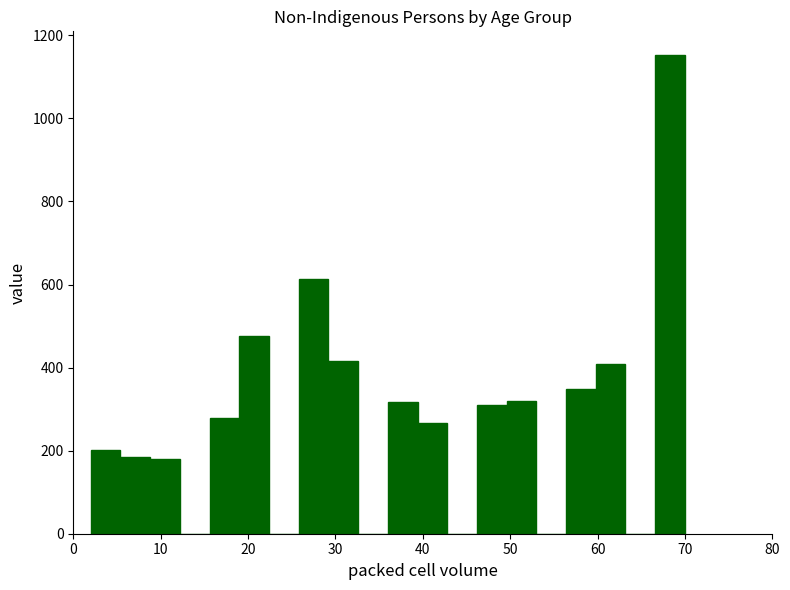

Read against the x-axis, roughly where is the centre of the tallest bar?

68